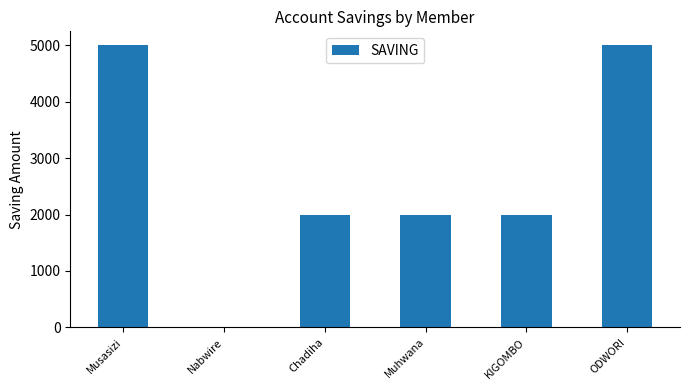

What is the sum of all values?

16000